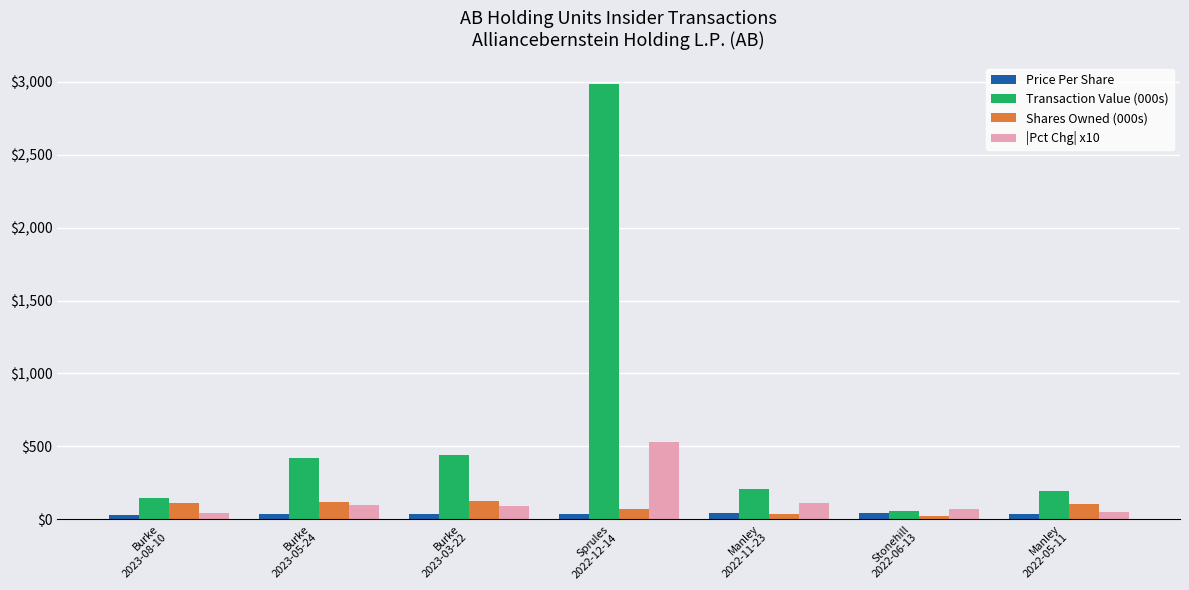

What is the value of the Price Per Share bar at the 5th from the left?

40.9